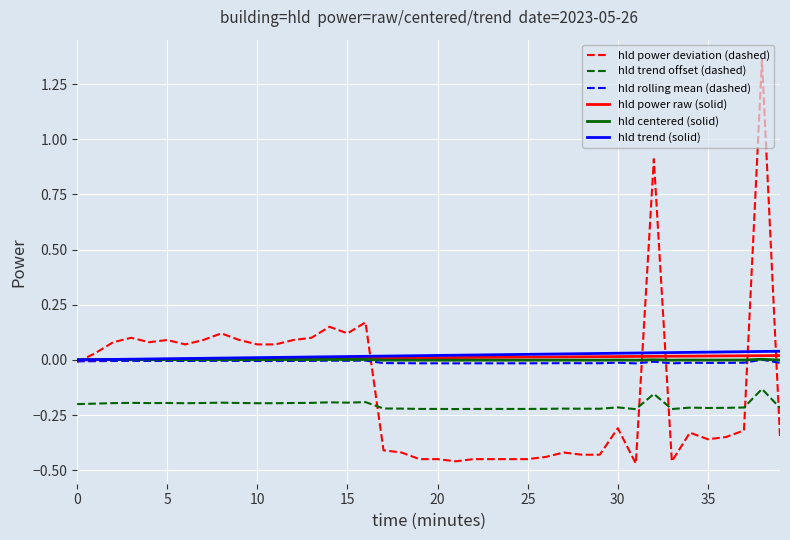

Which series has the largest range (max minus min)?

hld power deviation (dashed)